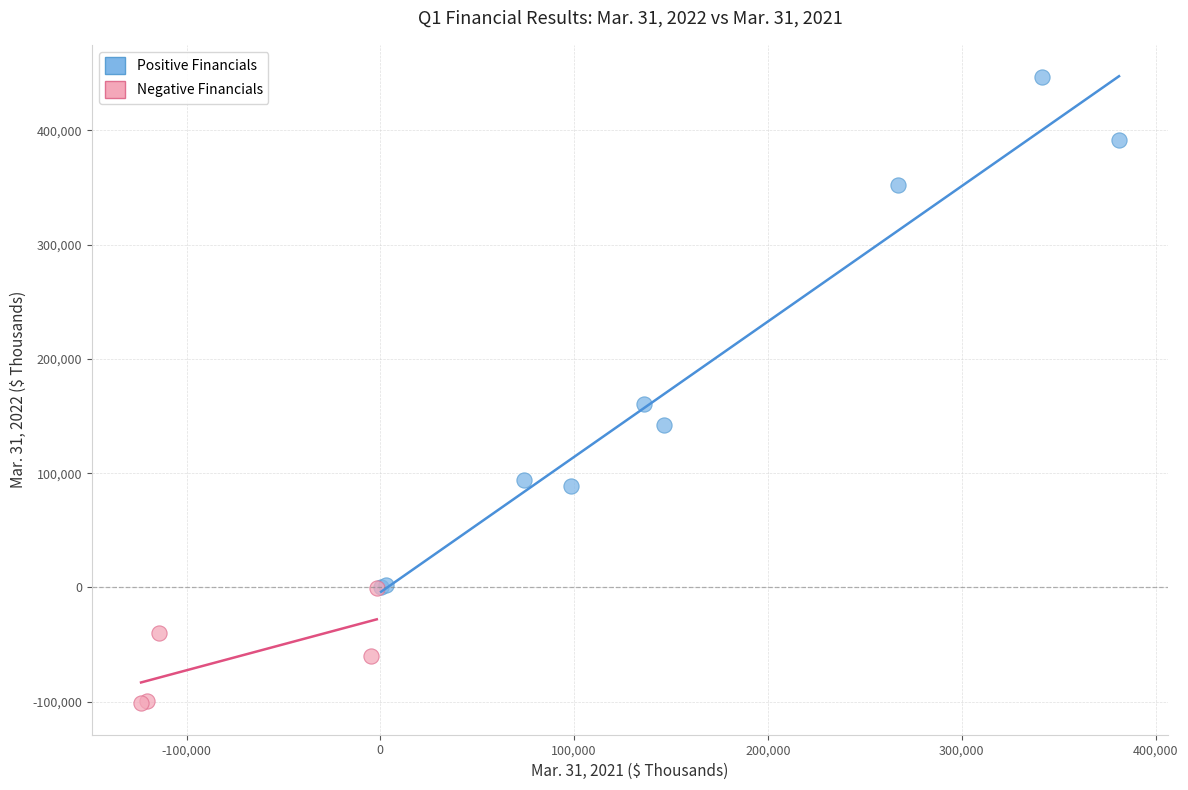

Which series contains the lowest Y value?

Negative Financials